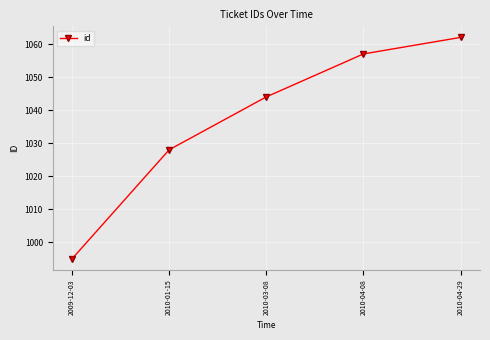

List the labels in order of value, largest first.

2010-04-29, 2010-04-08, 2010-03-08, 2010-01-15, 2009-12-03